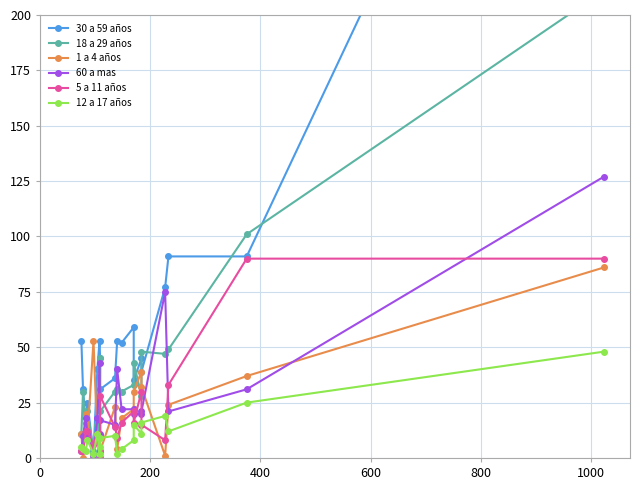

Which series has the largest total across all categories?

30 a 59 años